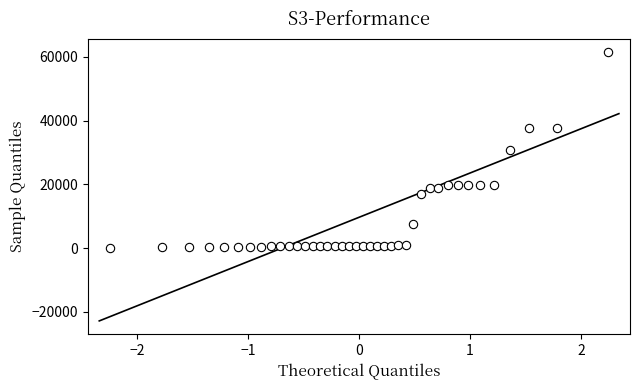

What is the range of X values (max minus min)?

4.5